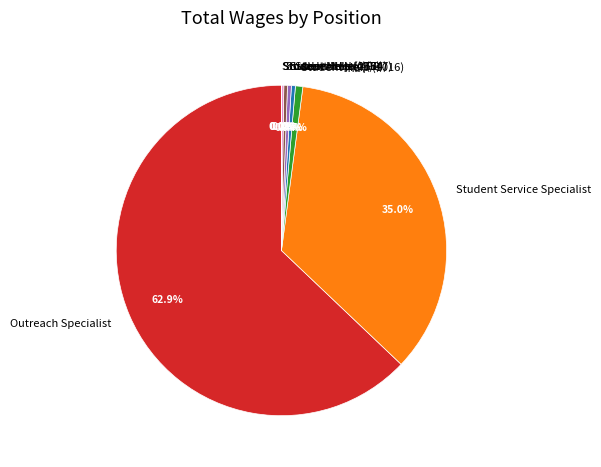

Which category has the biggest portion of the pie?

Outreach Specialist